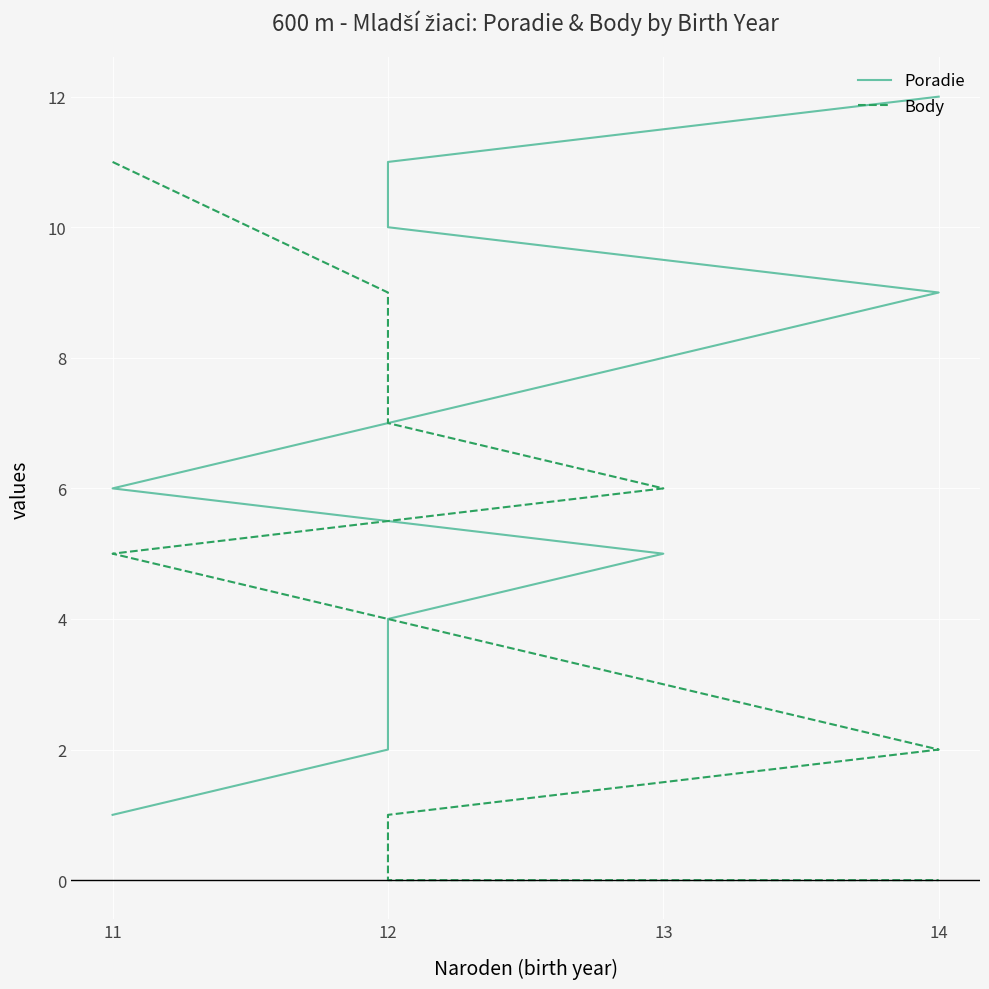

What is the difference between the maximum and minimum values in the Body series?

11